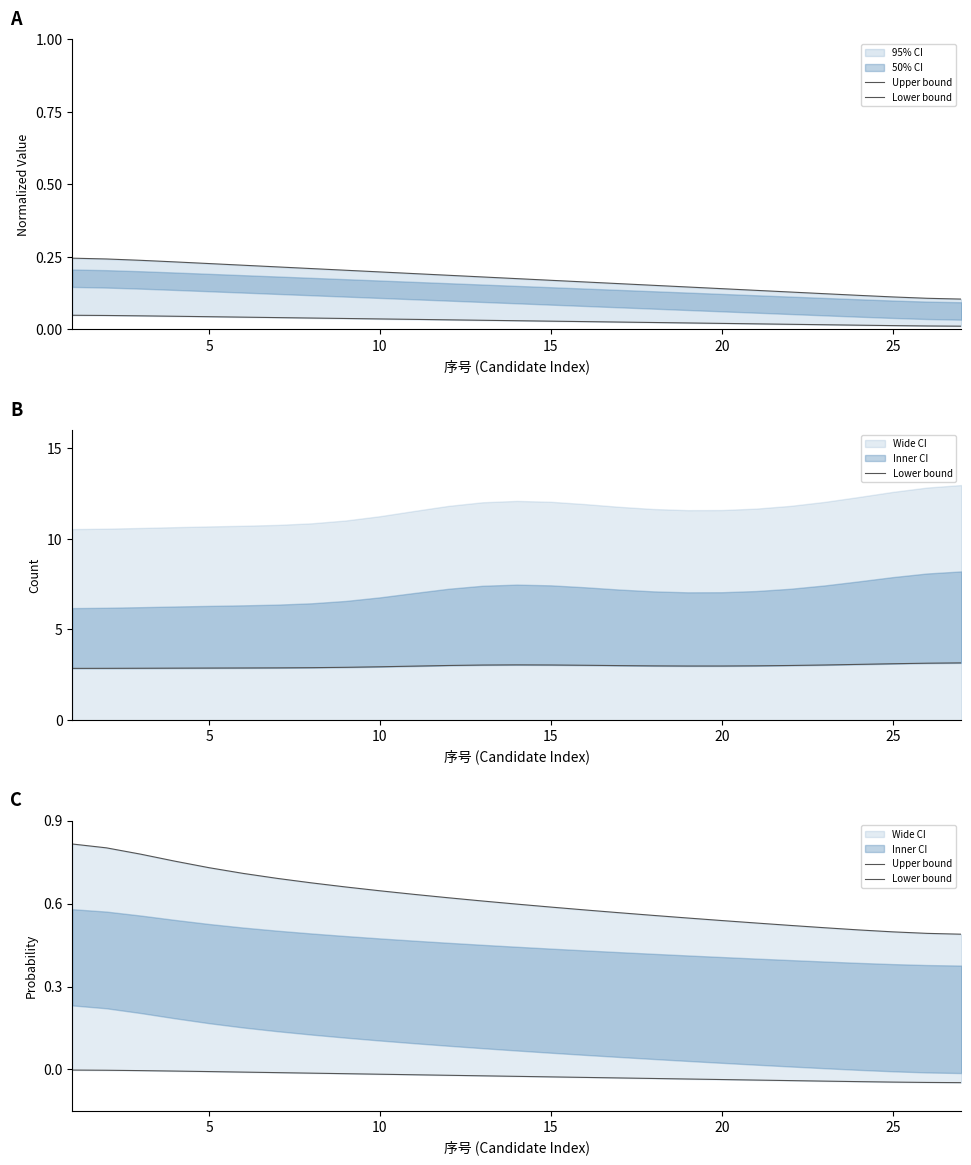

How many lines are shown in the chart?

2